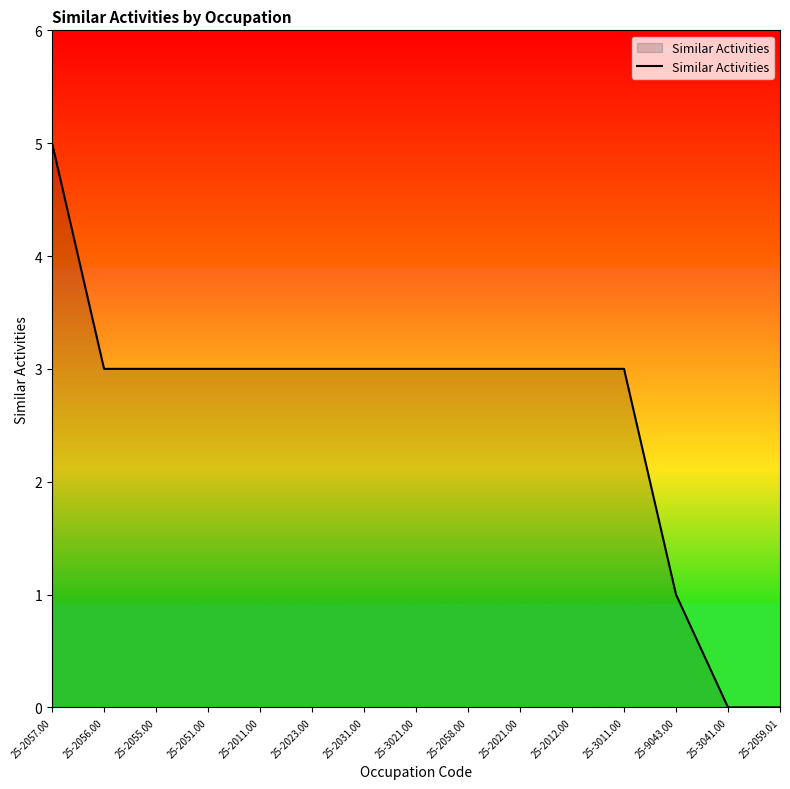

At which label does the data first exceed 3?

25-2057.00